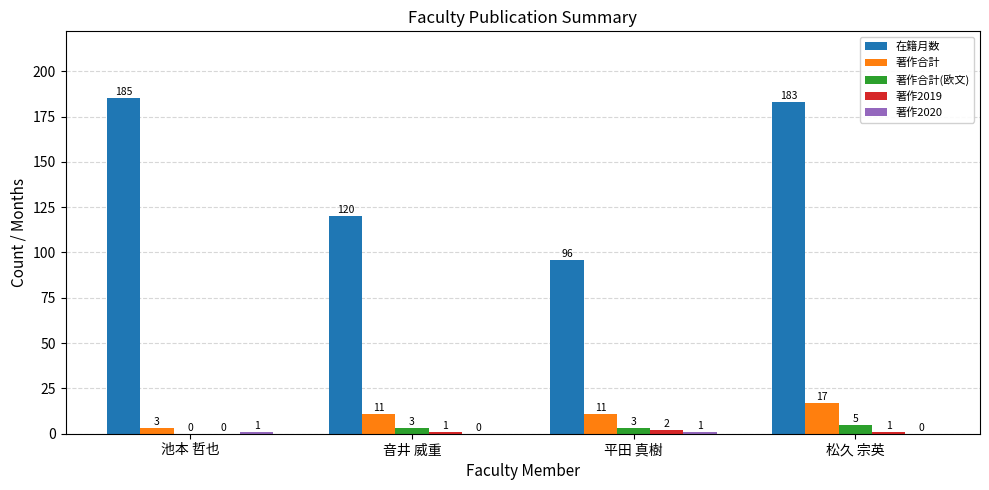

Which series has the largest total across all categories?

在籍月数